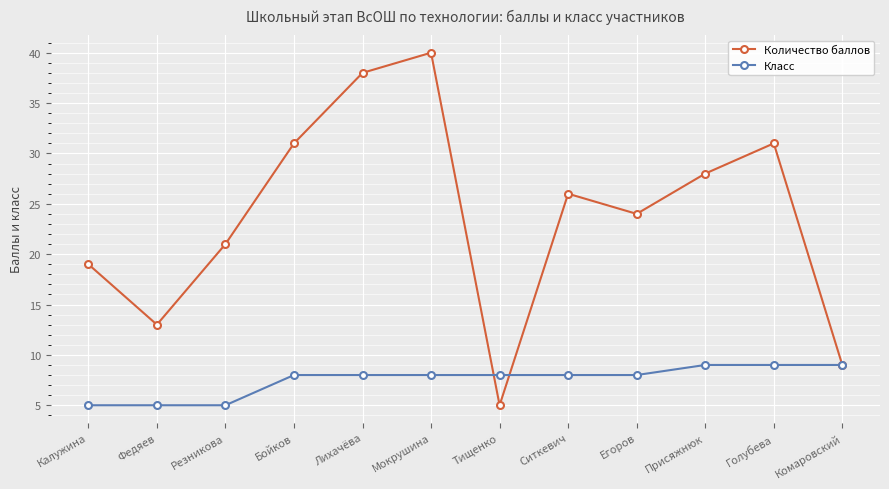

What is the value of the Класс point at the 11th from the left?

9